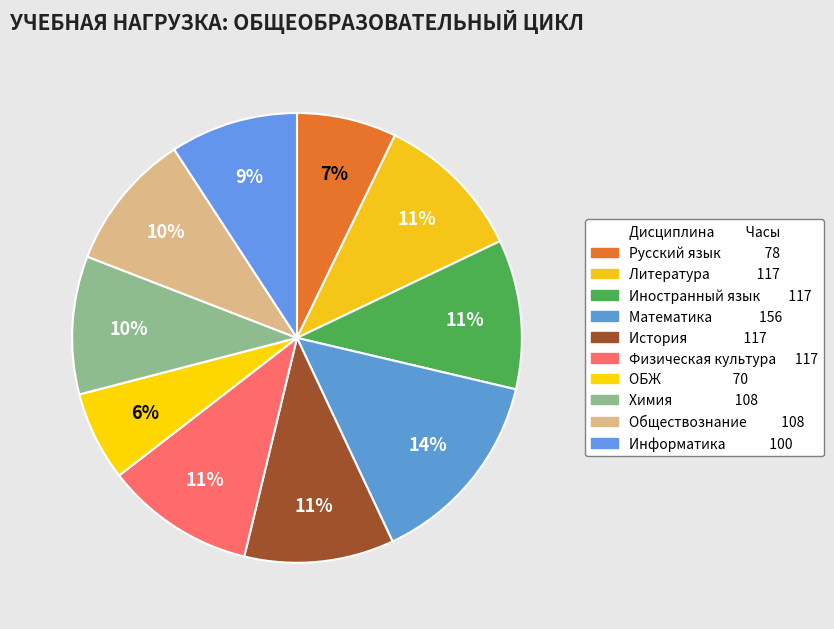

Which slice is the smallest?

ОБЖ